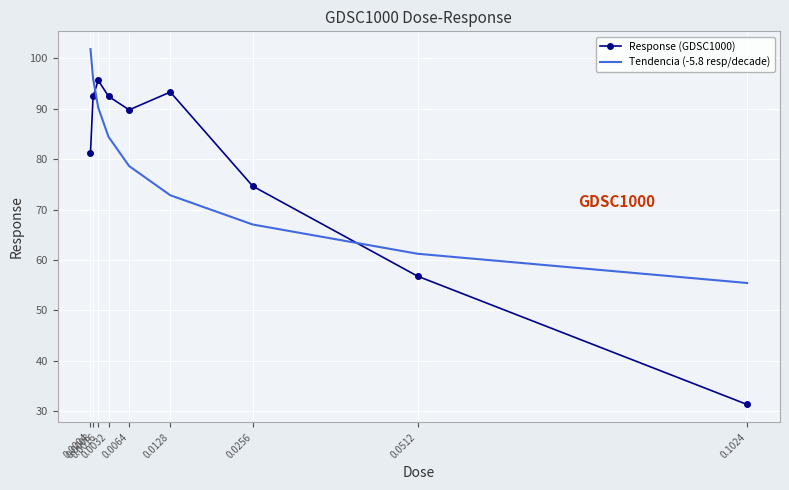

List the labels in order of Tendencia (-5.8 resp/decade) value, smallest first.

0.1024, 0.0512, 0.0256, 0.0128, 0.0064, 0.0032, 0.0016, 0.0008, 0.0004